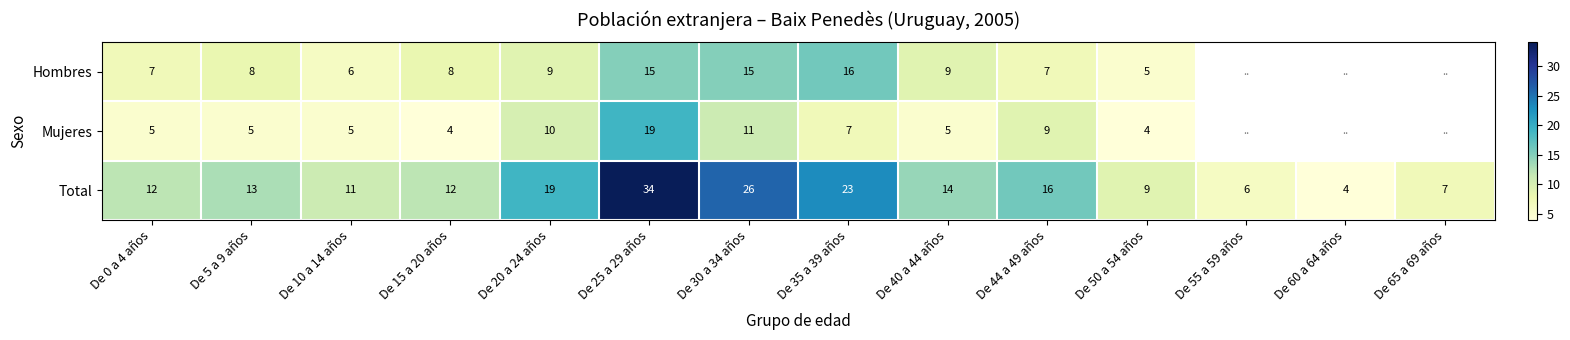

Read the Total value at De 35 a 39 años.

23